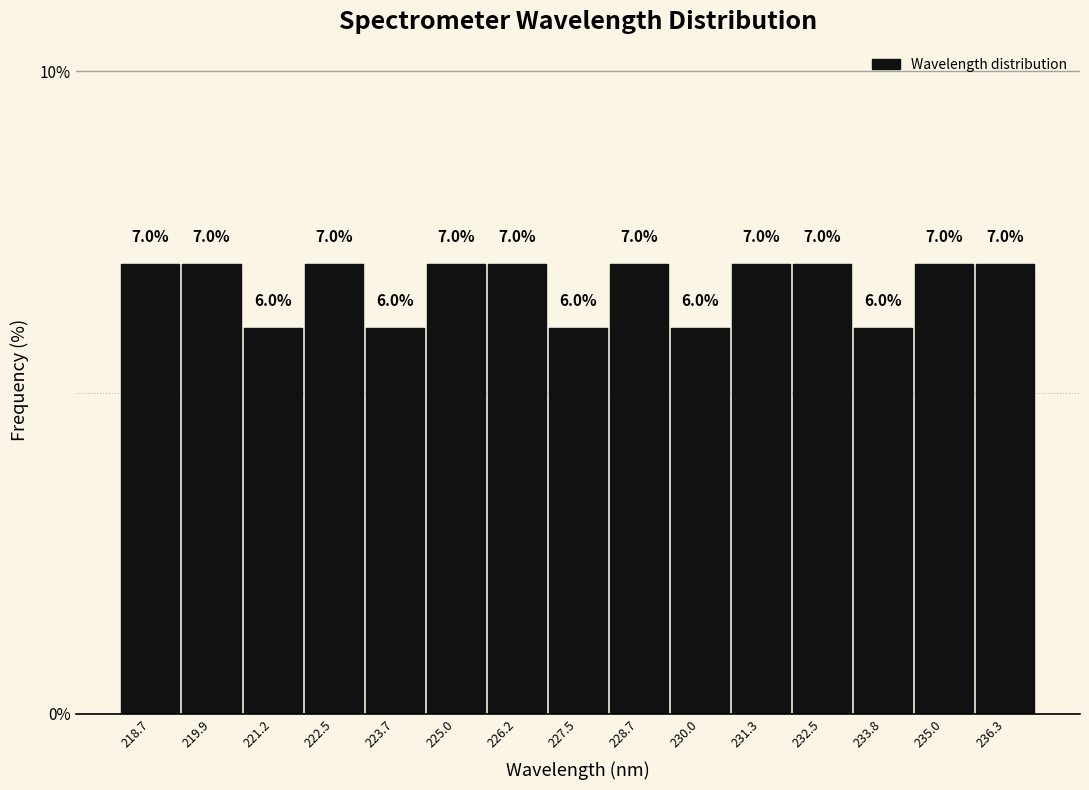

Reading left to right, transcribe this chart: for each bar, give the range it covers on the x-axis and its height. The bar edges are not printed on the chart, so give them approximately, as read against the axis.

218.0 to 219.4: 7.0
219.4 to 220.6: 7.0
220.6 to 221.8: 6.0
221.8 to 223.0: 7.0
223.0 to 224.4: 6.0
224.4 to 225.6: 7.0
225.6 to 226.8: 7.0
226.8 to 228.2: 6.0
228.2 to 229.4: 7.0
229.4 to 230.6: 6.0
230.6 to 231.8: 7.0
231.8 to 233.2: 7.0
233.2 to 234.4: 6.0
234.4 to 235.6: 7.0
235.6 to 237.0: 7.0